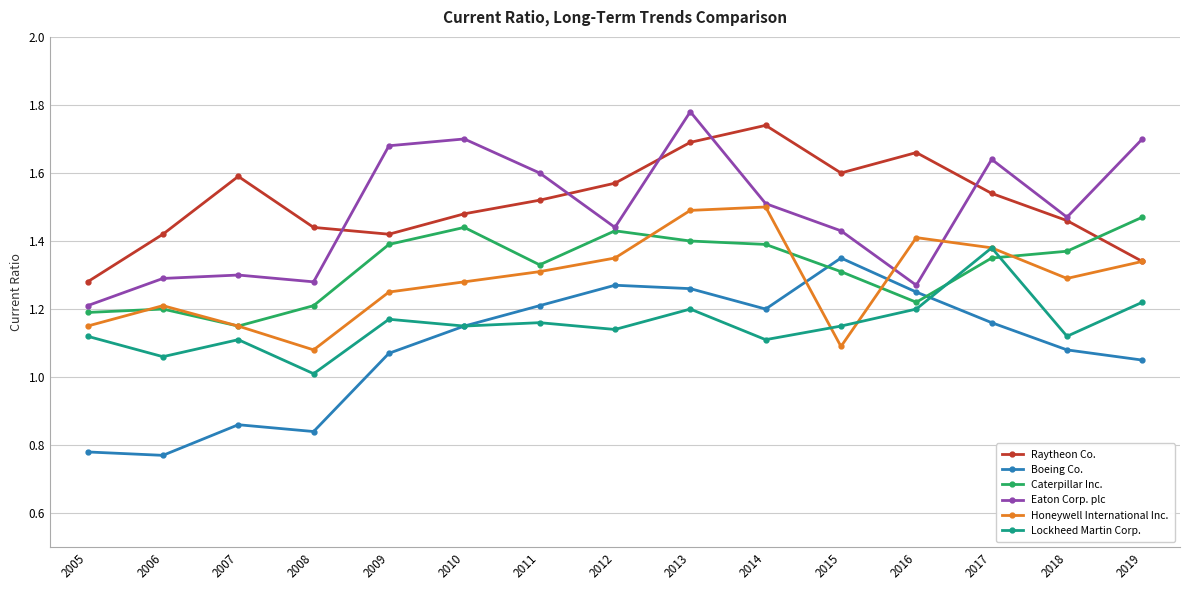

Is this an area chart (filled region under the line)?

No